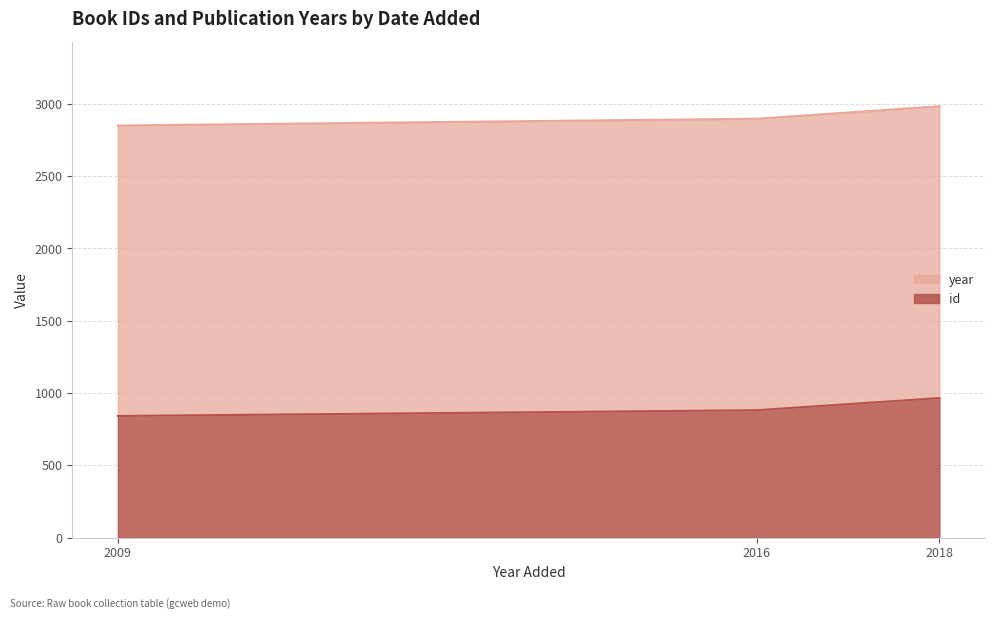

What is the total value across all series at 20/02/2016?

2897